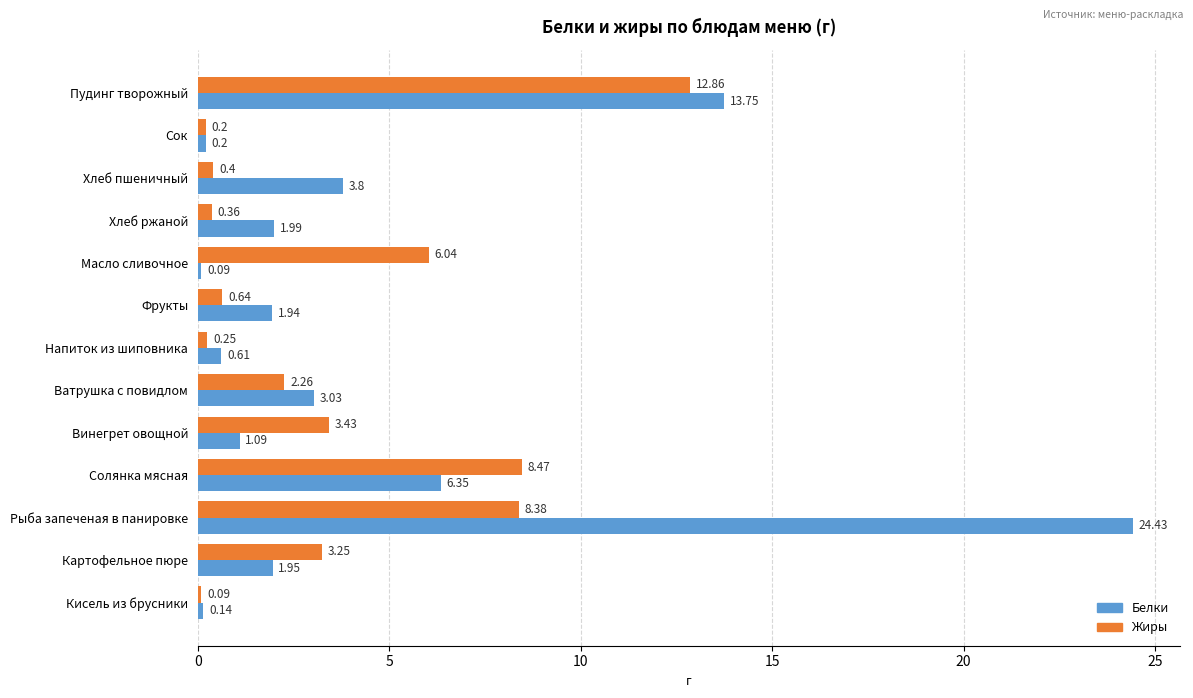

Which category has the lowest value in the Жиры series?

Кисель из брусники